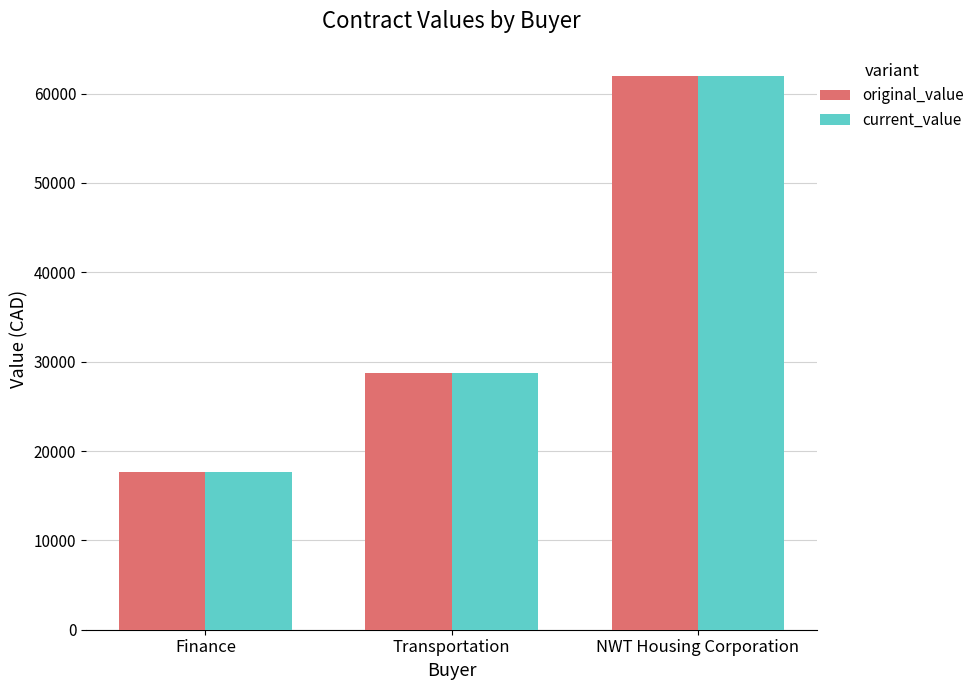

What is the average value of the current_value series?

36095.8